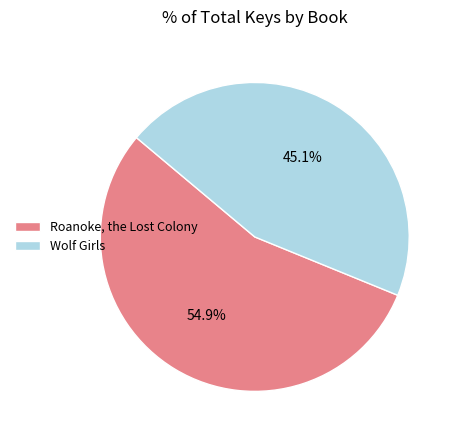

What percentage is the Wolf Girls slice, to the nearest percent?

45%